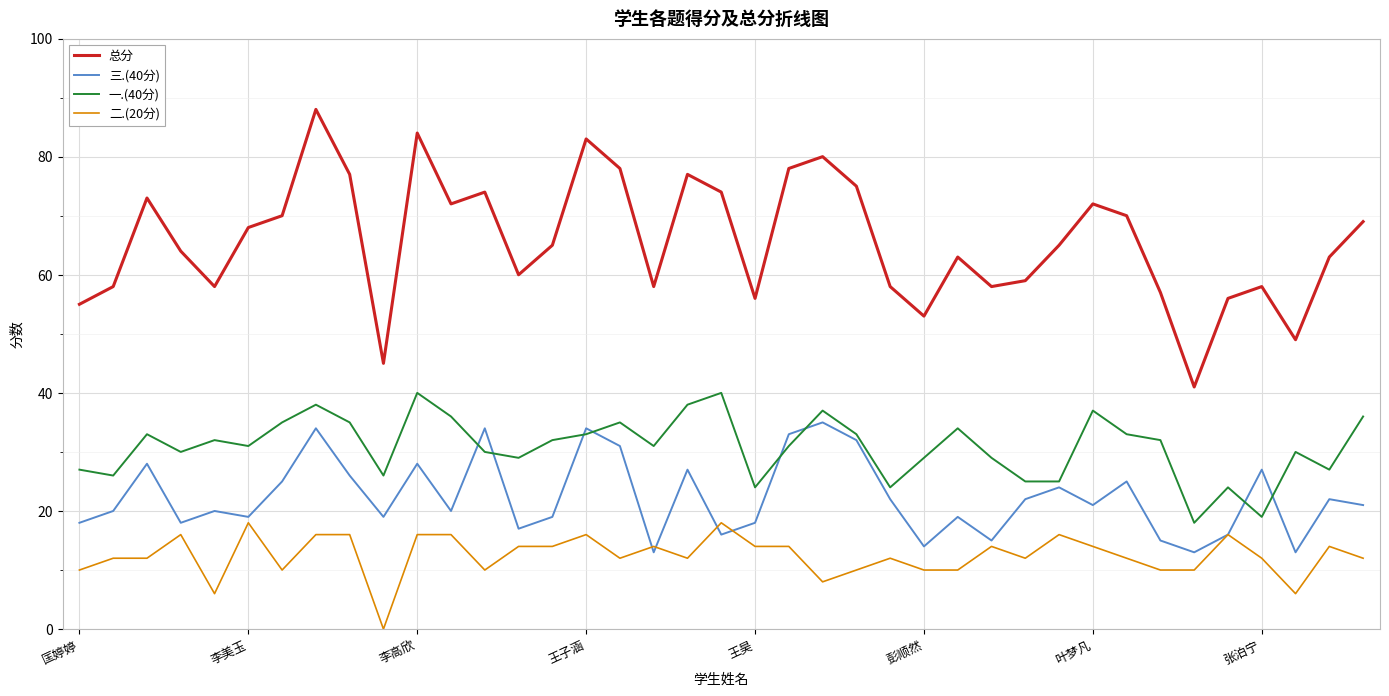

Which series has the largest total across all categories?

总分